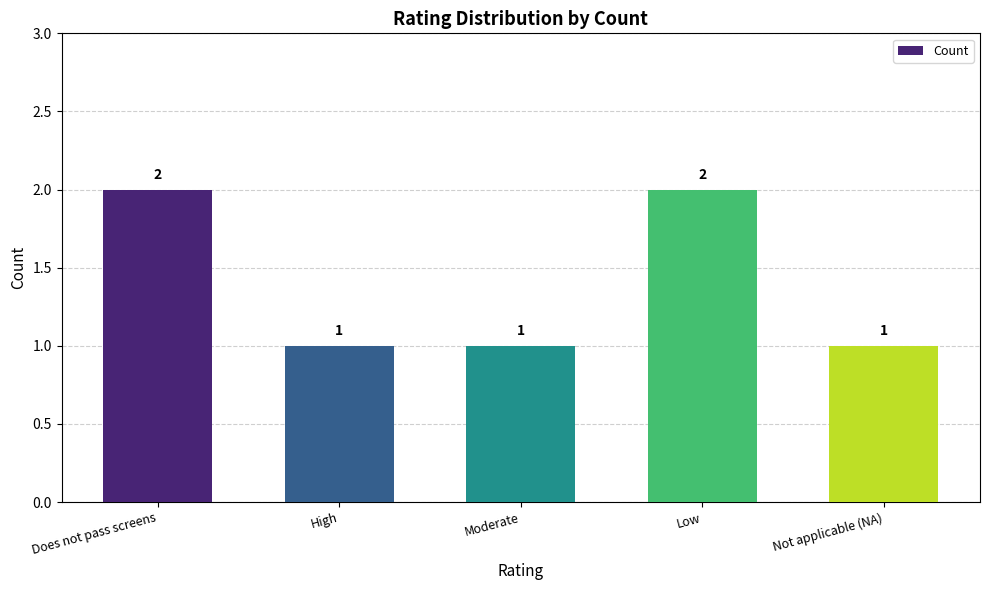

Are the bars grouped side by side (vs. stacked)?

No